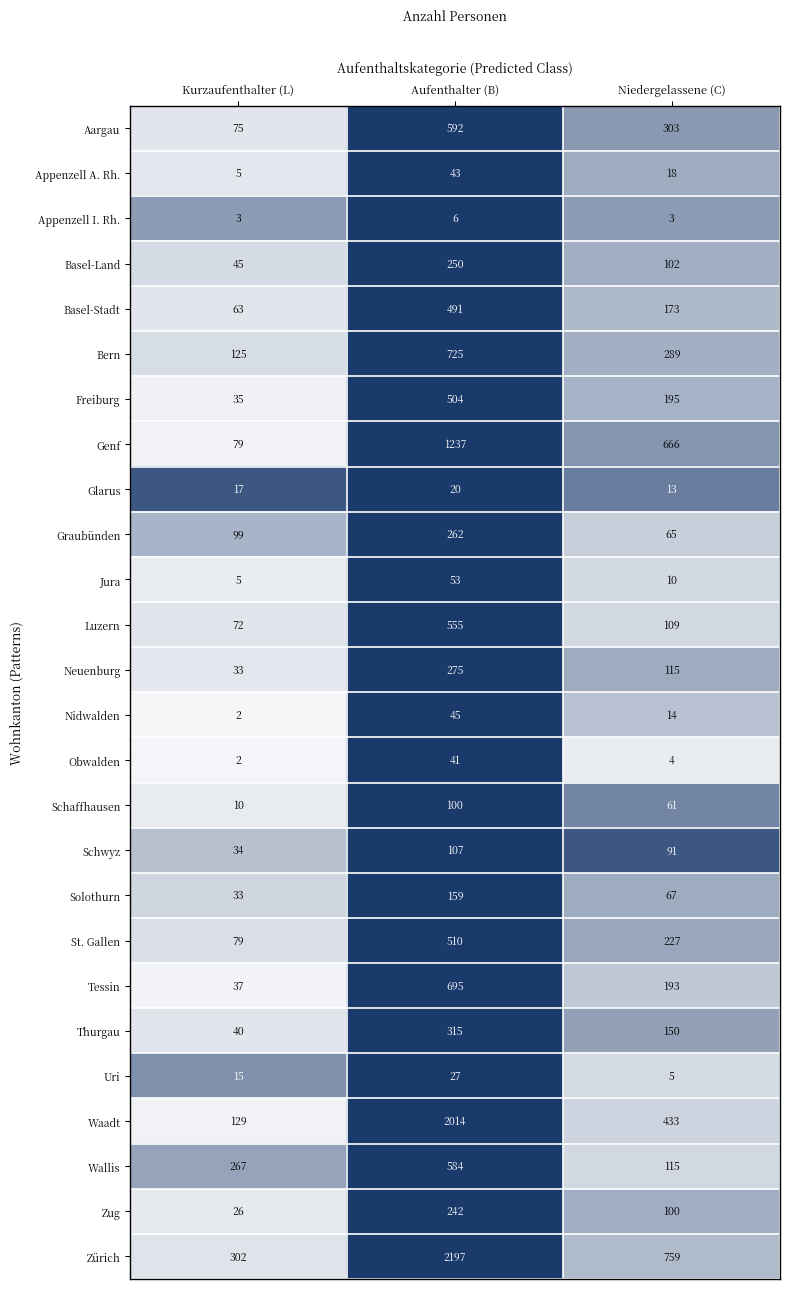

What is the total value across all series at Niedergelassene (C)?

4280